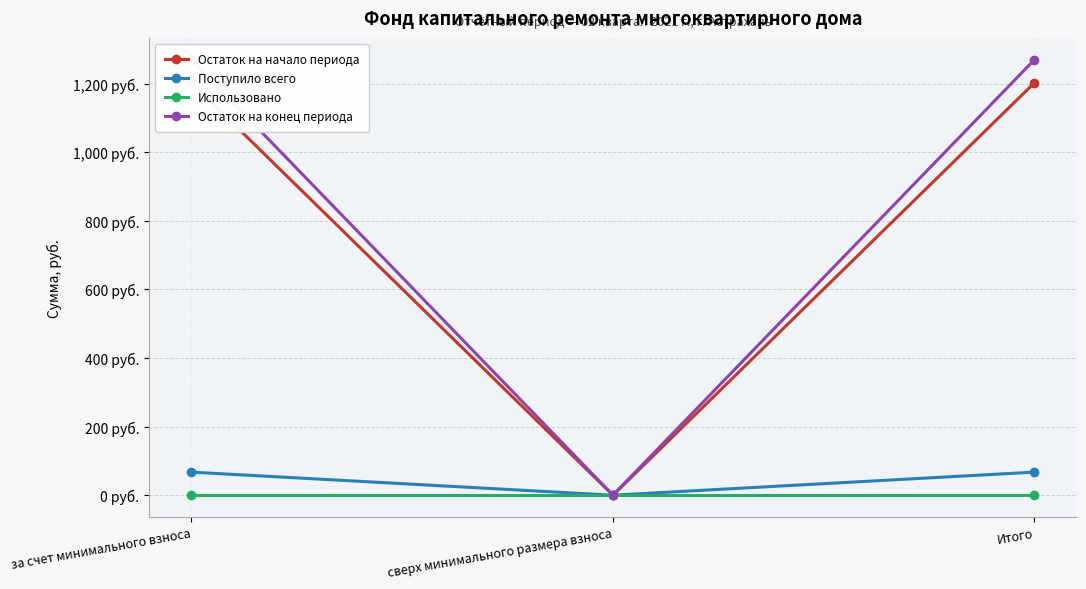

Is it true that Остаток на конец периода equals 0.0 at сверх минимального размера взноса?

True